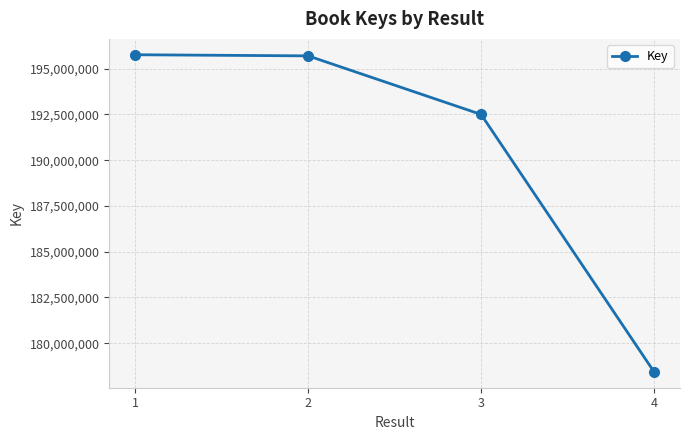

The chart shows a value of 195756896 at 1. True or false?

True